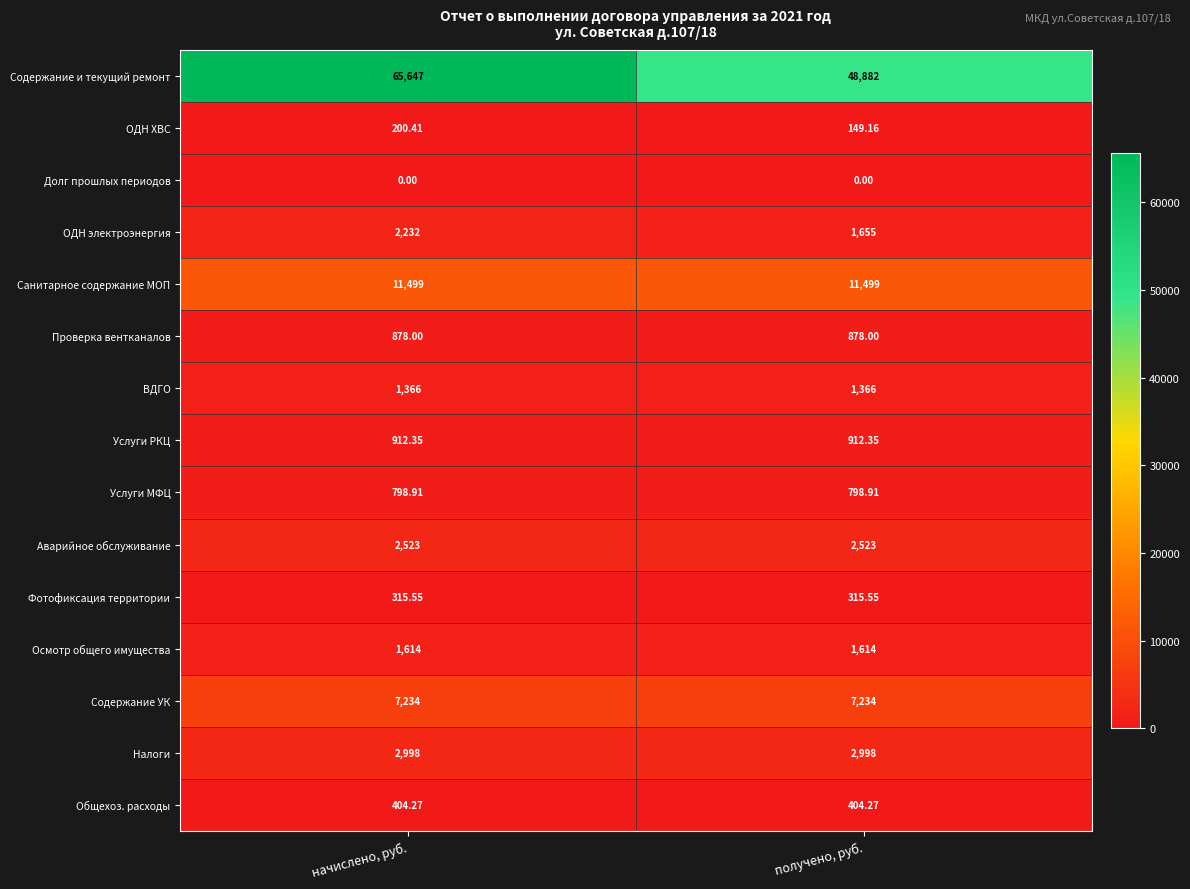

Is the value of Осмотр общего имущества at начислено, руб. greater than the value of Долг прошлых периодов at начислено, руб.?

Yes